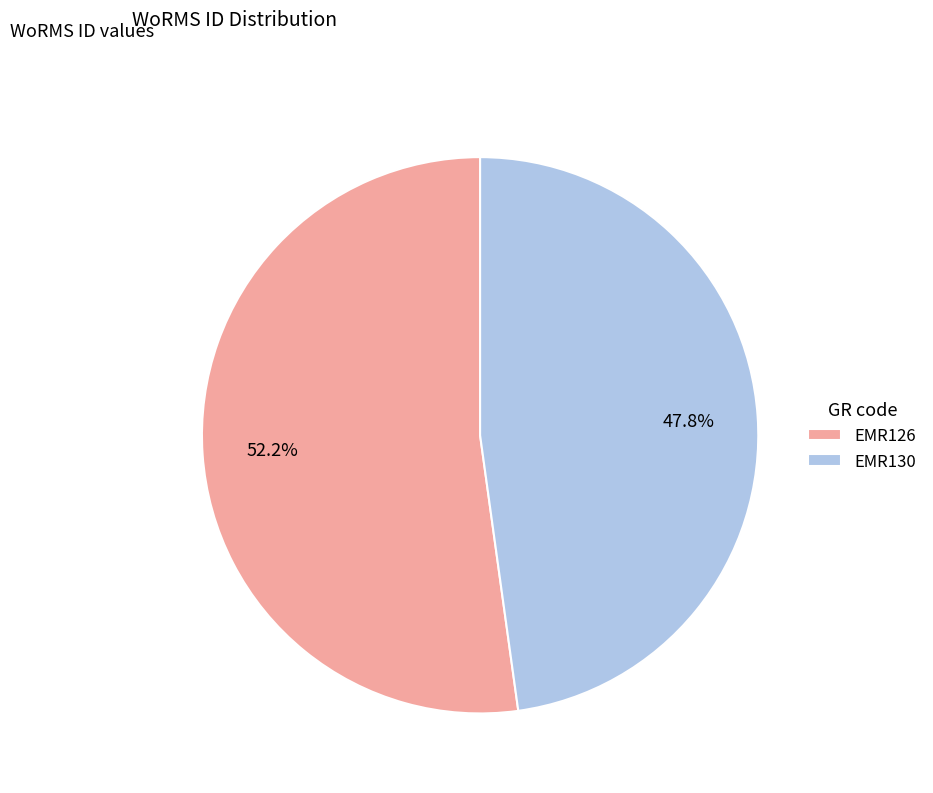

What is the ratio of the value at EMR126 to the value at EMR130?

1.1